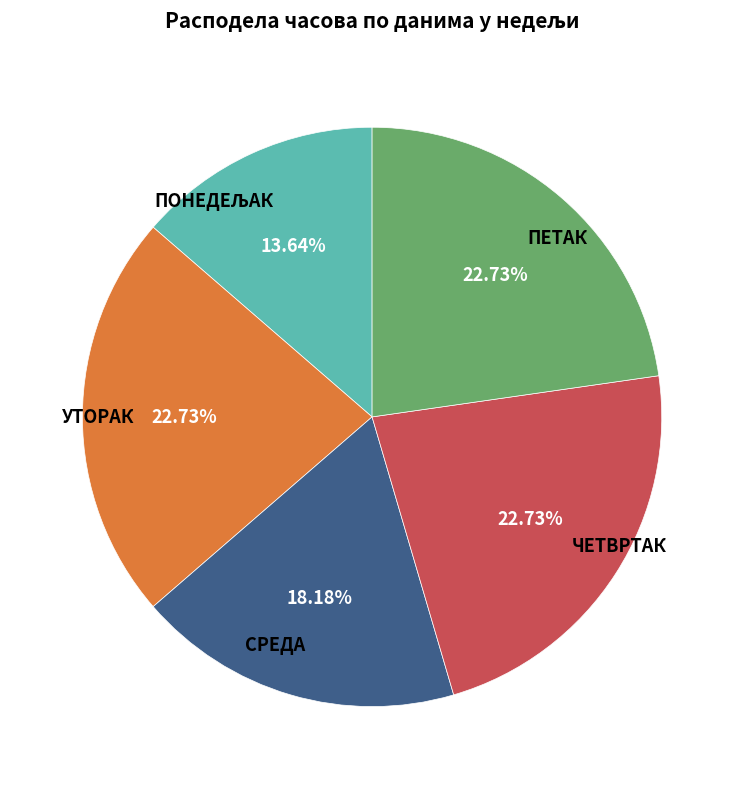

Is there a majority slice in this chart?

No